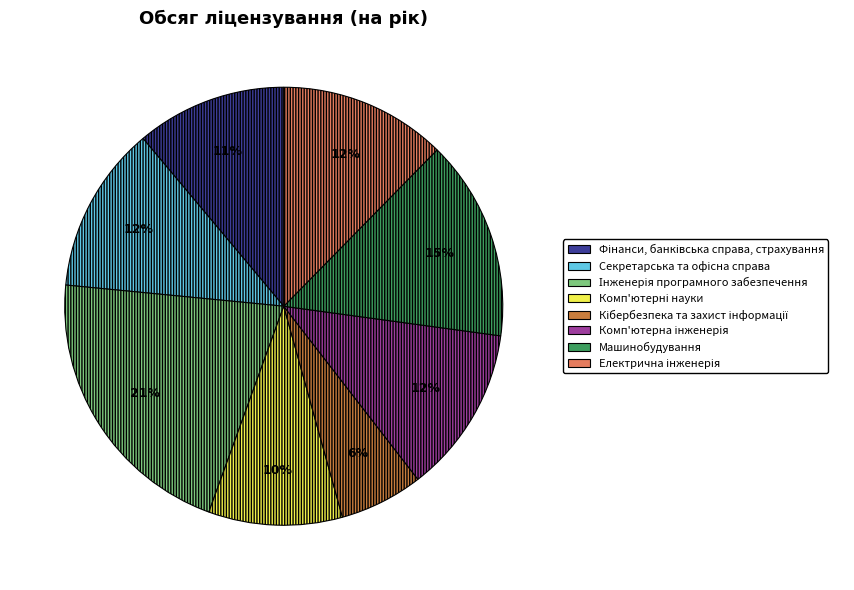

To the nearest percent, what is the difference between the largest and smallest slice percentages?

15%